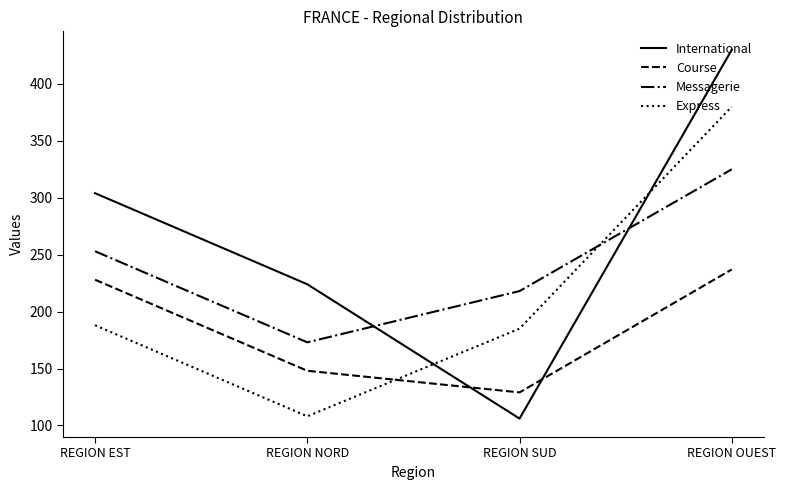

Read the Express value at REGION NORD, to the nearest 5.

110